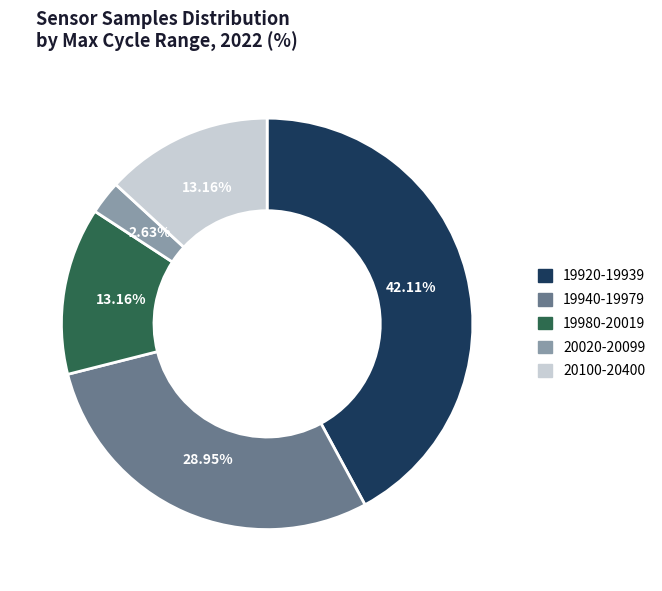

Is there any slice that represents more than half of the pie?

No